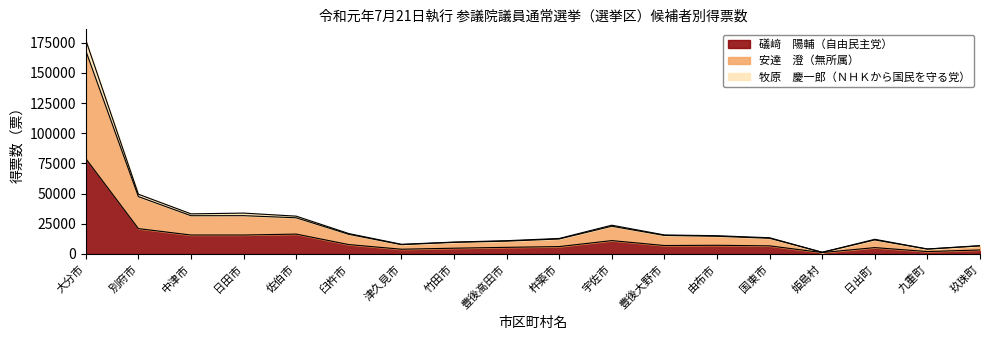

The value of 礒﨑　陽輔（自由民主党） at 玖珠町 is 3299. True or false?

True